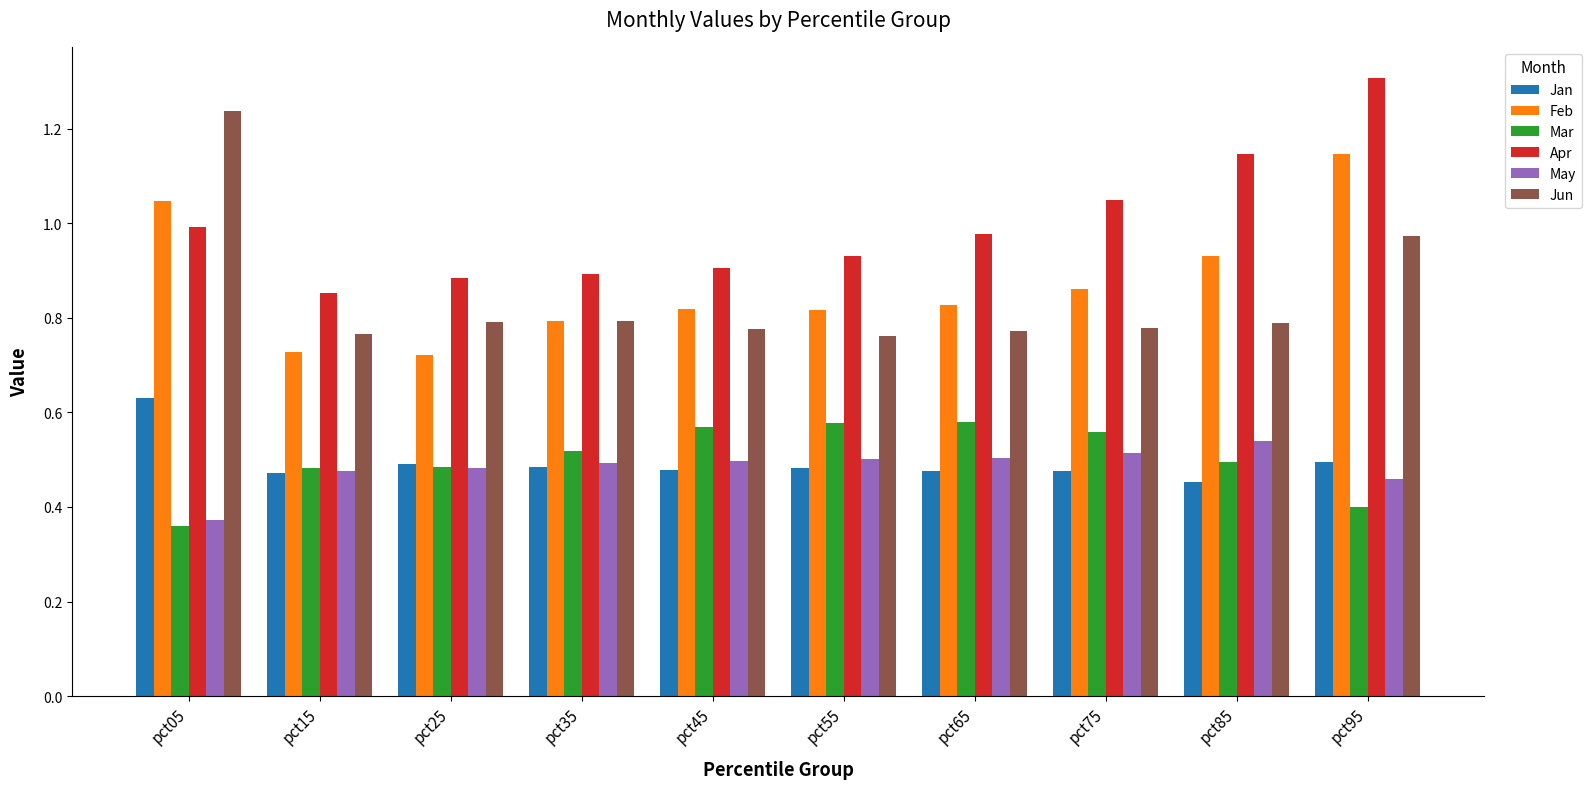

Which label corresponds to the smallest value in the chart?

pct05